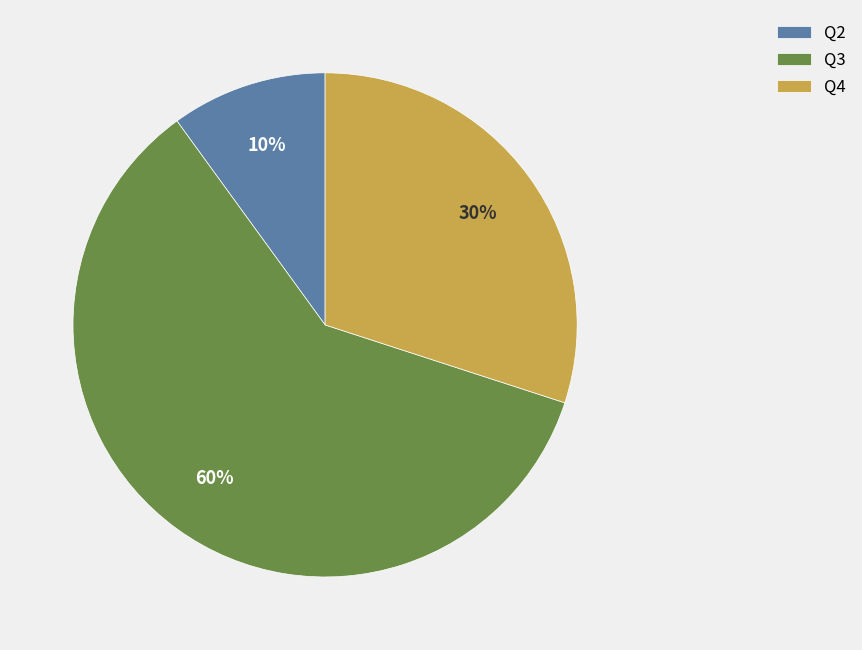

Is the sum of Q3 and Q4 greater than half?

Yes